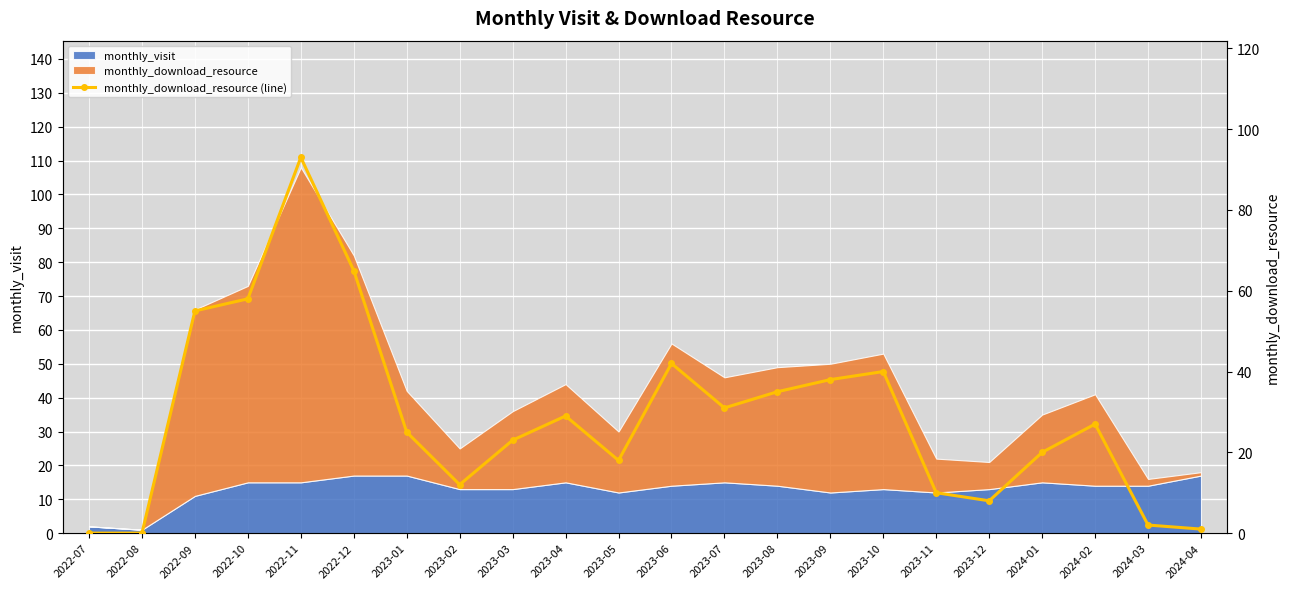

The chart shows a value of 58 at 2022-10. True or false?

True